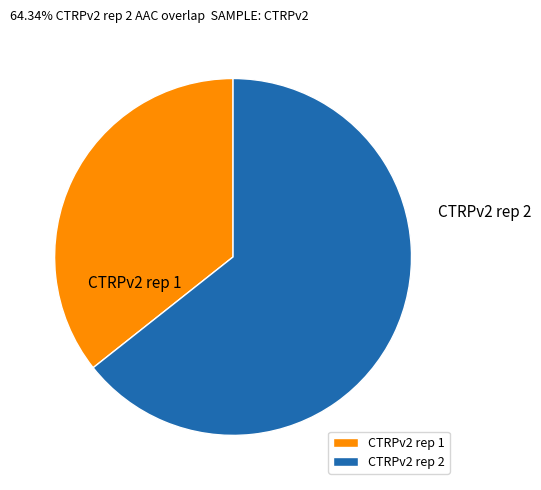

How many slices are in this pie chart?

2